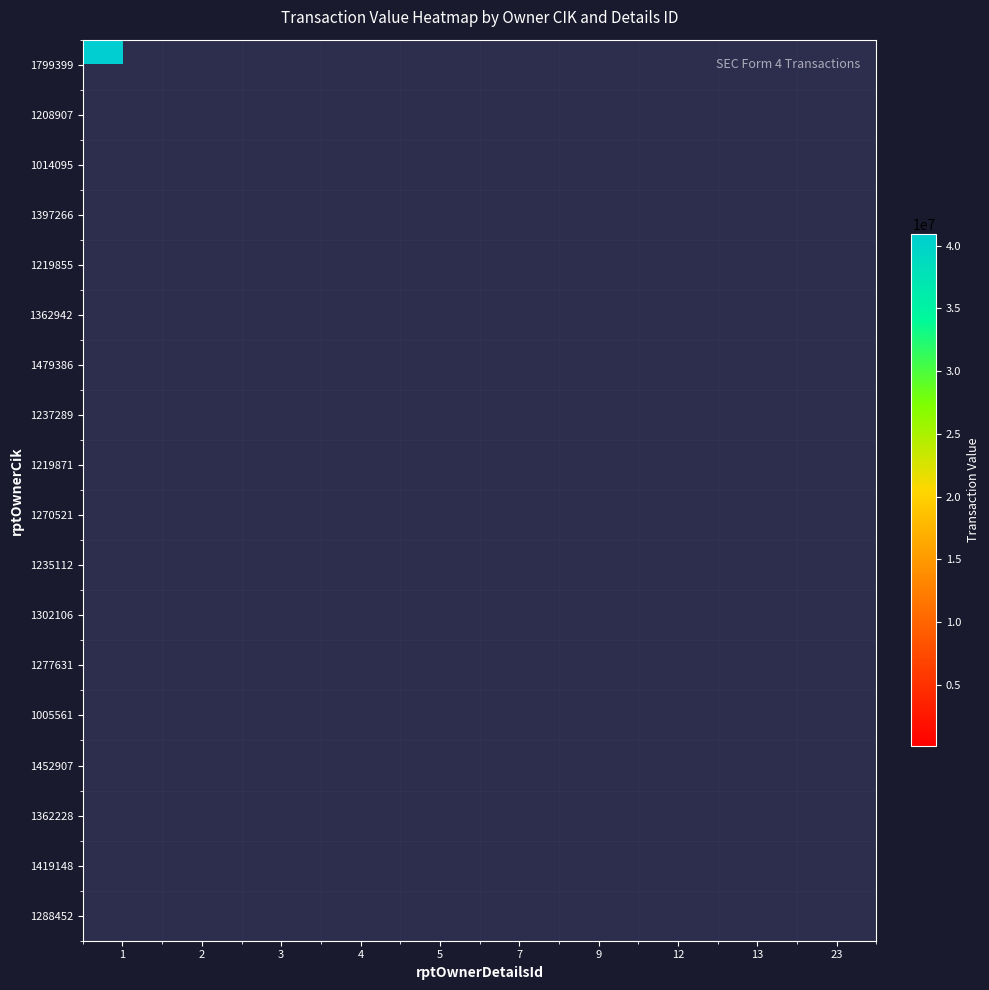

At how many categories does at least one series exceed 9840705?

1